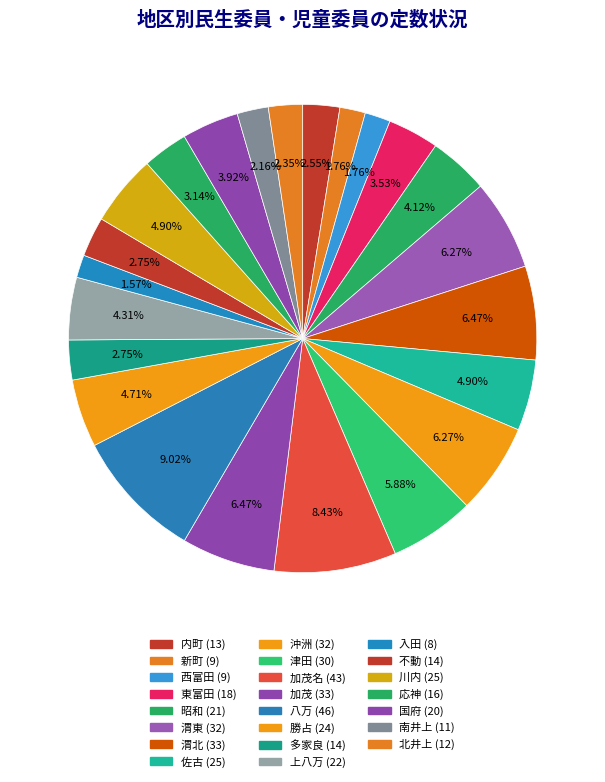

How many slices are in this pie chart?

23